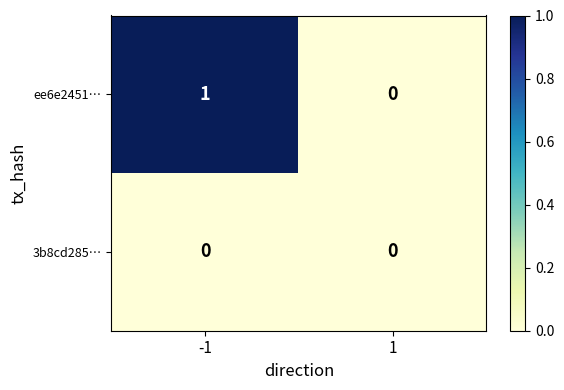

Which series has the widest spread of values?

ee6e2451…